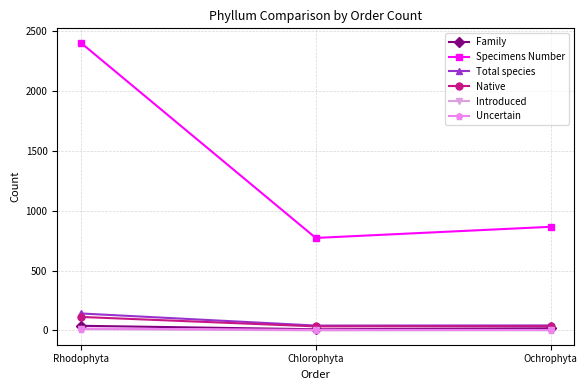

What is the label of the 2nd point from the left?

Chlorophyta